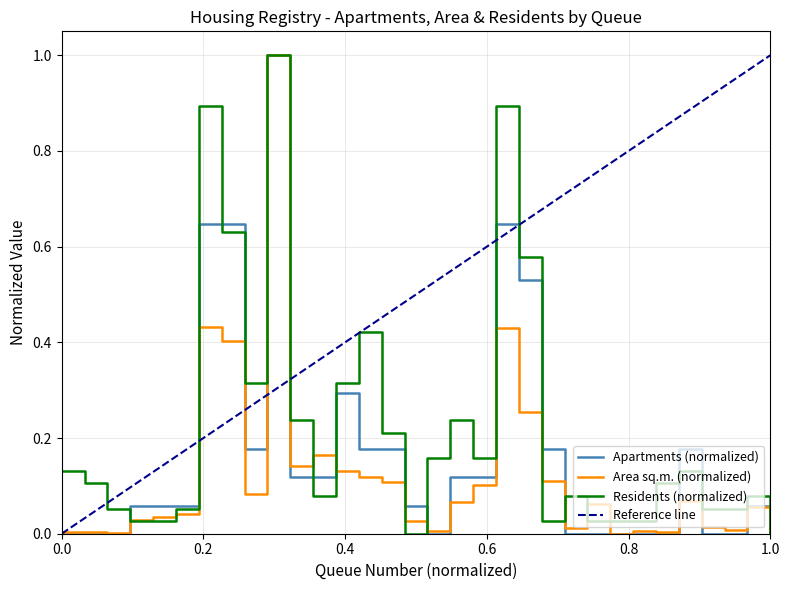

Reading left to right, what are all the values shown in this chart?

Total apartments: 0.0	0.0	0.0	0.1	0.1	0.1	0.6	0.6	0.2	1.0	0.1	0.1	0.3	0.2	0.2	0.1	0.0	0.1	0.1	0.6	0.5	0.2	0.0	0.0	0.0	0.0	0.0	0.2	0.0	0.0	0.1	0.0
Total area: 0.0	0.0	0.0	0.0	0.0	0.0	0.4	0.4	0.1	1.0	0.1	0.2	0.1	0.1	0.1	0.0	0.0	0.1	0.1	0.4	0.3	0.1	0.0	0.1	0.0	0.0	0.0	0.1	0.0	0.0	0.1	0.0
Total residents: 0.1	0.1	0.1	0.0	0.0	0.1	0.9	0.6	0.3	1.0	0.2	0.1	0.3	0.4	0.2	0.0	0.2	0.2	0.2	0.9	0.6	0.0	0.1	0.0	0.0	0.0	0.1	0.1	0.1	0.1	0.1	0.0